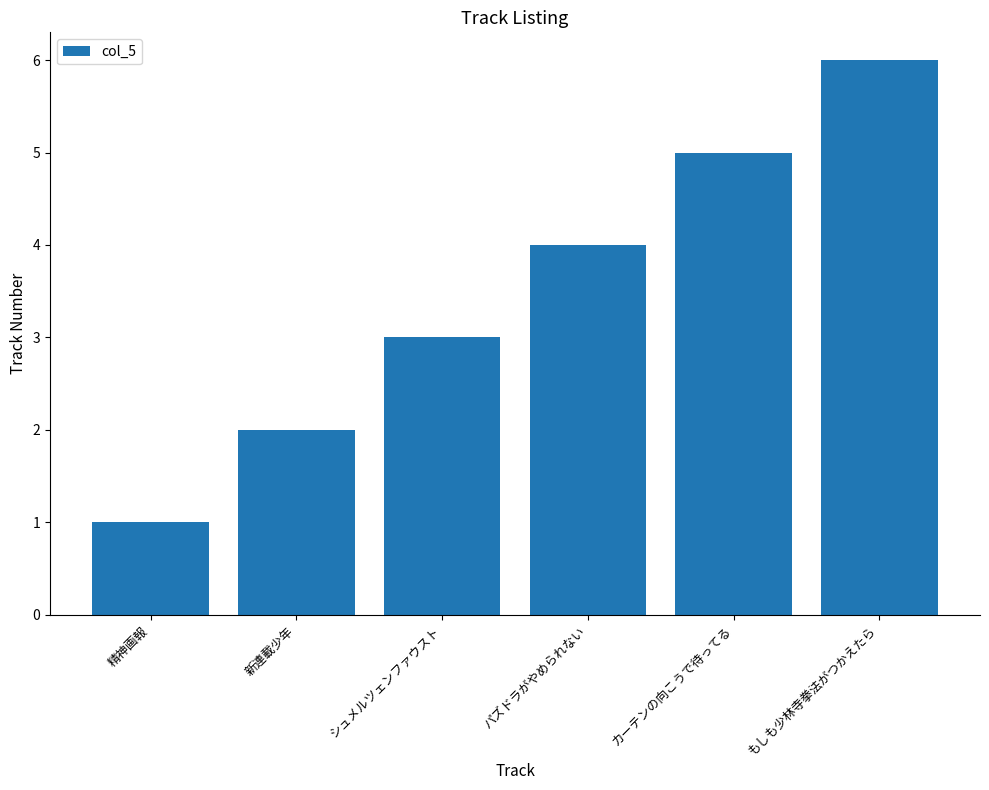

Are the bars grouped side by side (vs. stacked)?

No